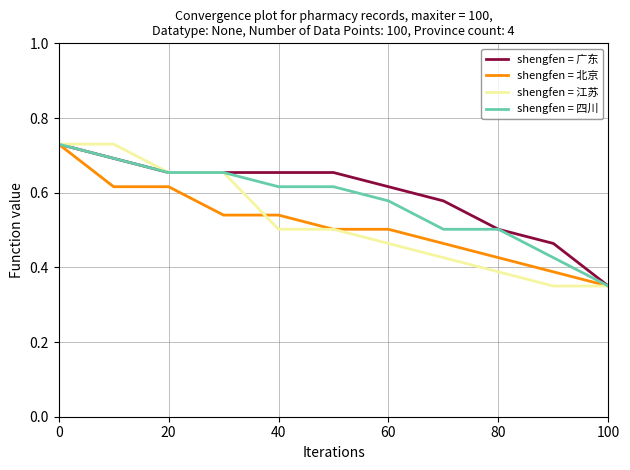

How many categories are shown in the chart?

11